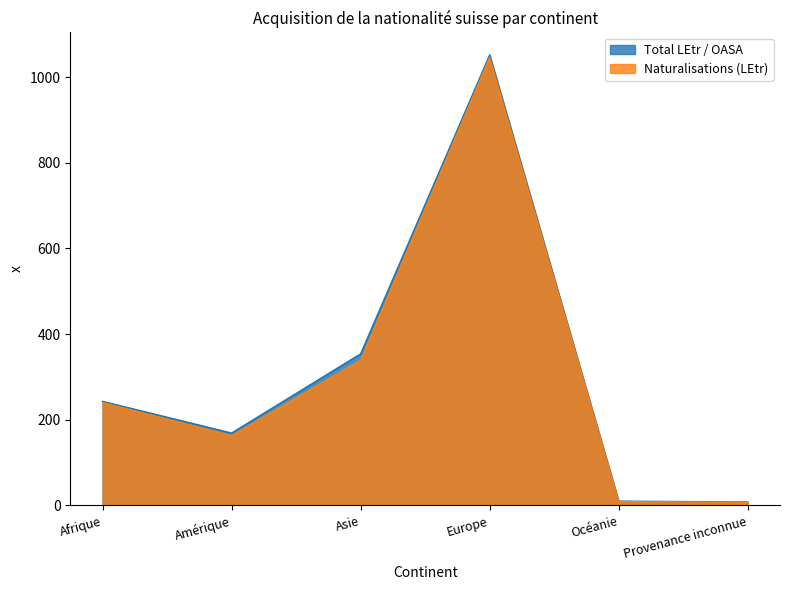

What are all the series names shown in the legend?

Total LEtr / OASA, Naturalisations (LEtr)